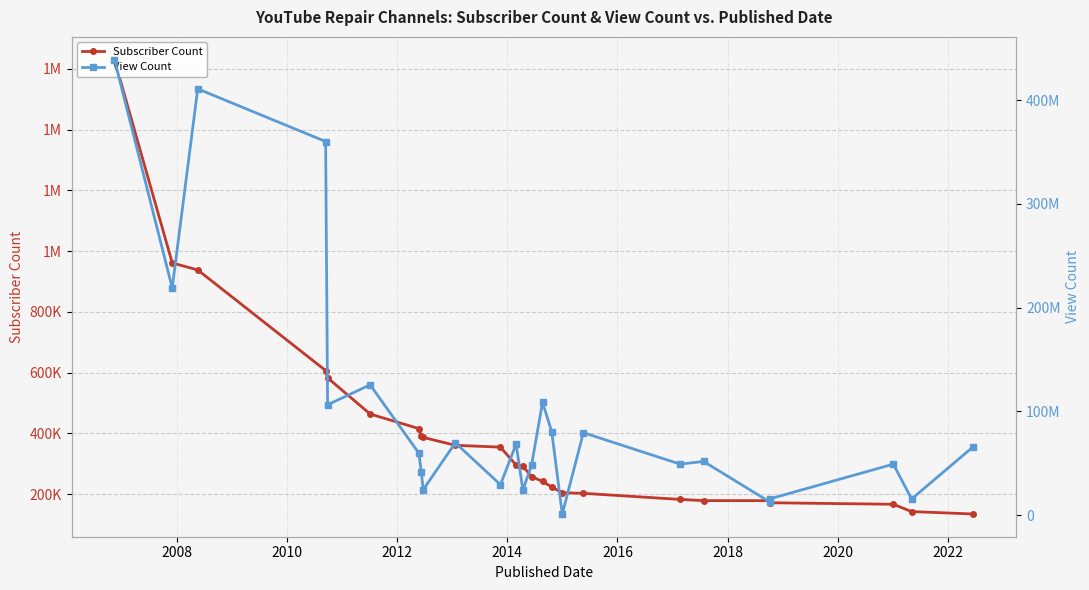

How many lines are shown in the chart?

2